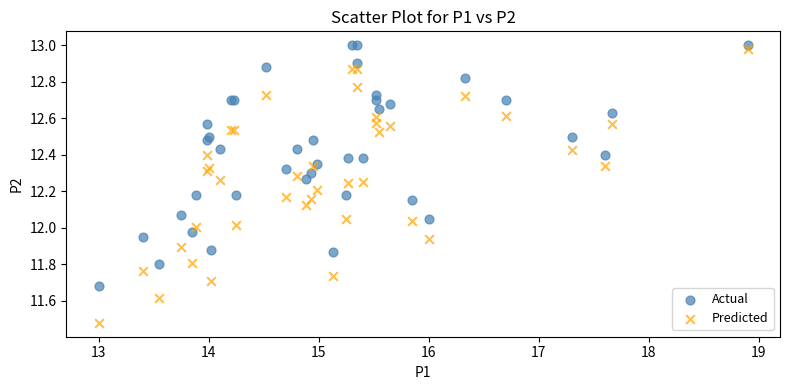

What are all the series names shown in the legend?

Actual, Predicted